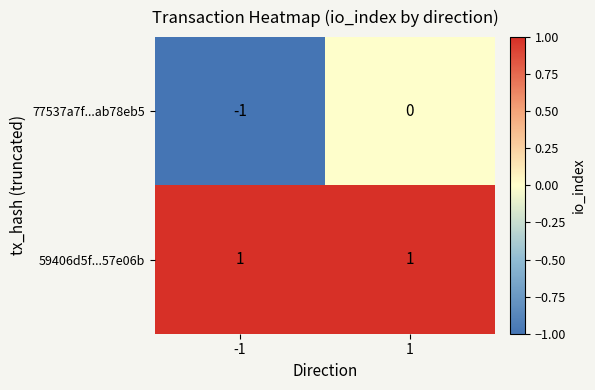

What is the spread (max minus min) of values at -1?

2